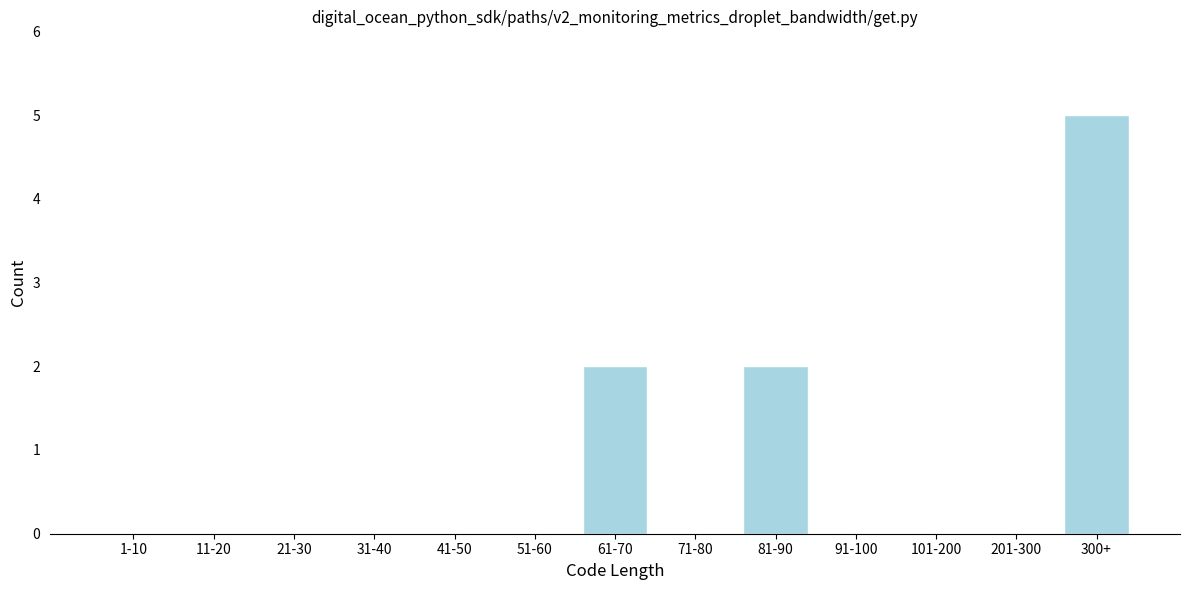

Reading left to right, what are all the values shown in this chart?

1-10=0	11-20=0	21-30=0	31-40=0	41-50=0	51-60=0	61-70=2	71-80=0	81-90=2	91-100=0	101-200=0	201-300=0	300+=5